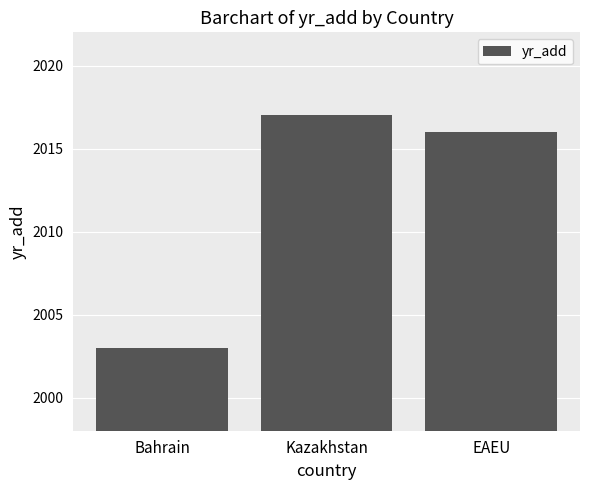

Where does the data first go above 2016?

Kazakhstan